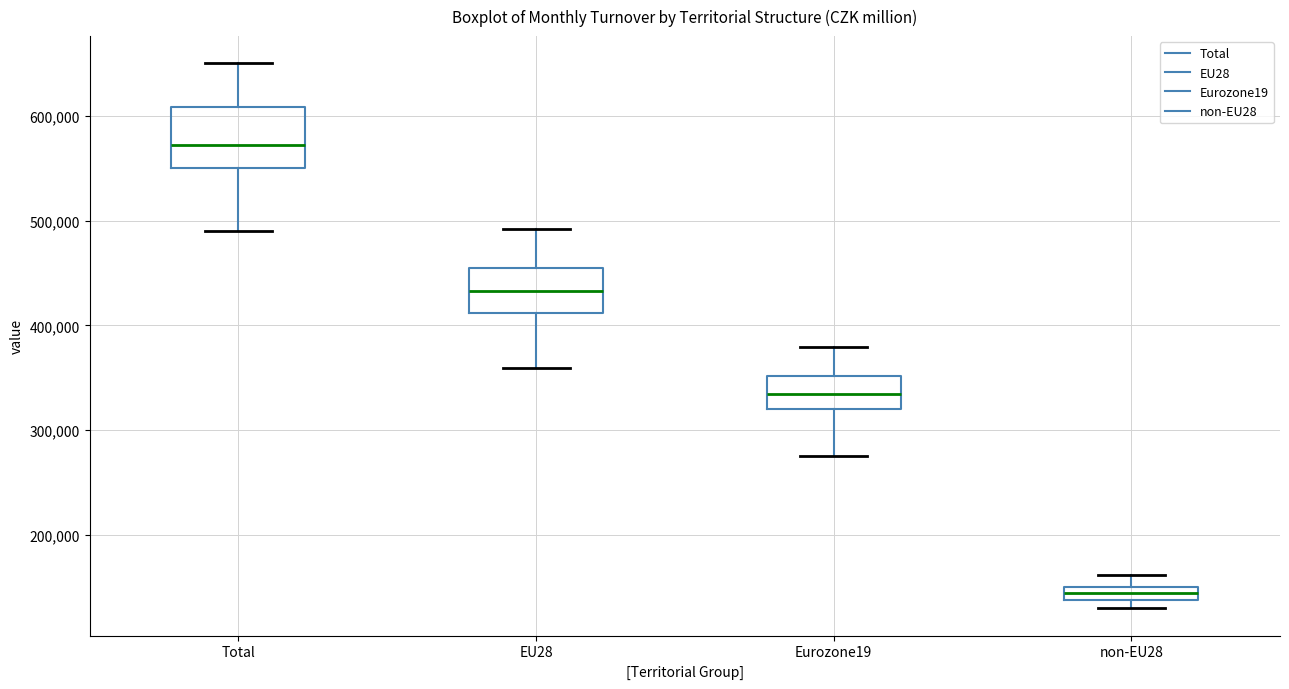

Where is the lower edge of the box for Total on the y-axis? The values are not printed on the chart, so give them approximately, as read against the axis.

550000